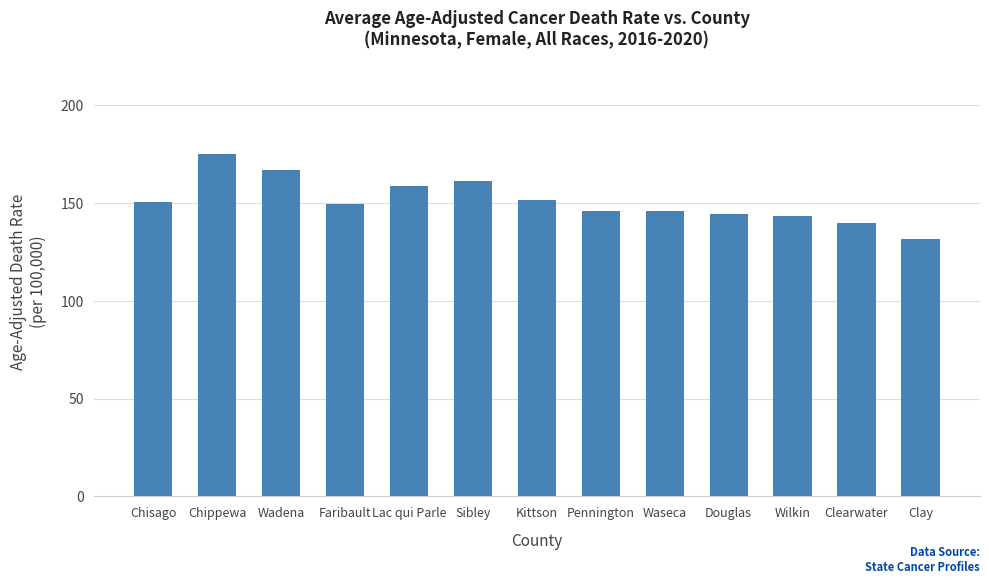

What is the average value?

151.0